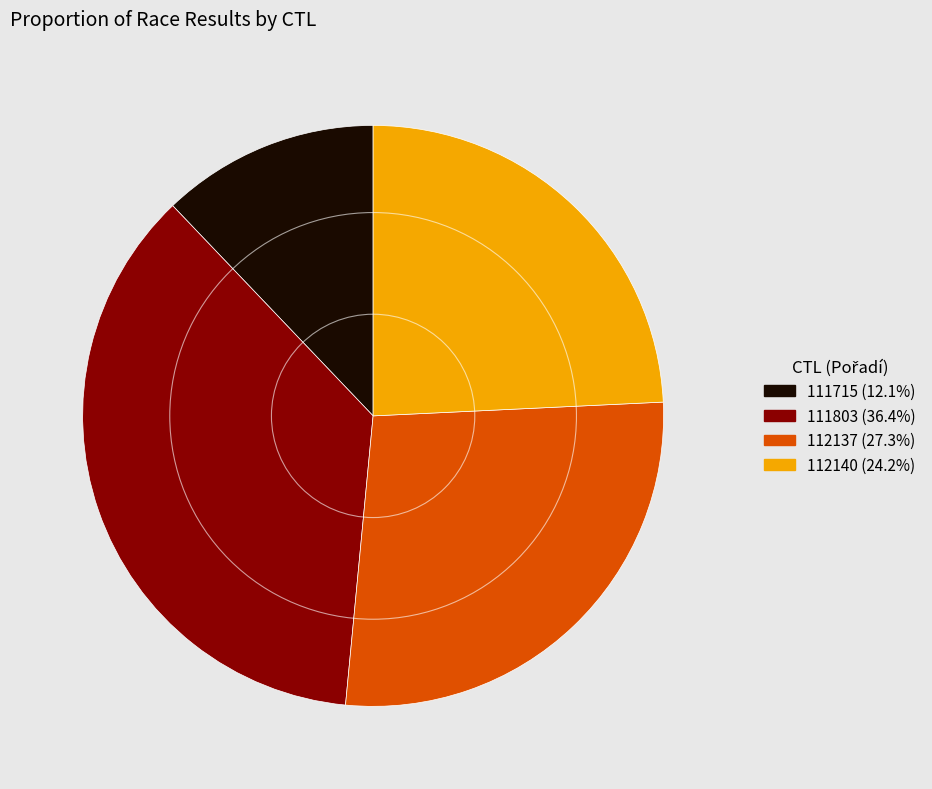

Between 111803 and 112140, which is larger?

111803